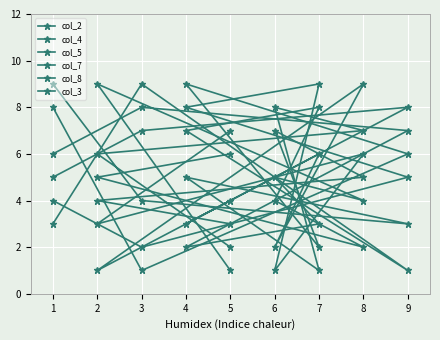

Reading left to right, what are all the values shown in this chart?

col_2: 1	9	4	5	3	2	7	8	6
col_4: 6	5	2	4	8	7	1	9	3
col_5: 4	1	9	2	6	3	8	7	5
col_7: 2	6	7	8	1	5	3	4	9
col_8: 3	4	5	7	2	9	6	1	8
col_3: 7	3	6	1	9	8	5	2	4